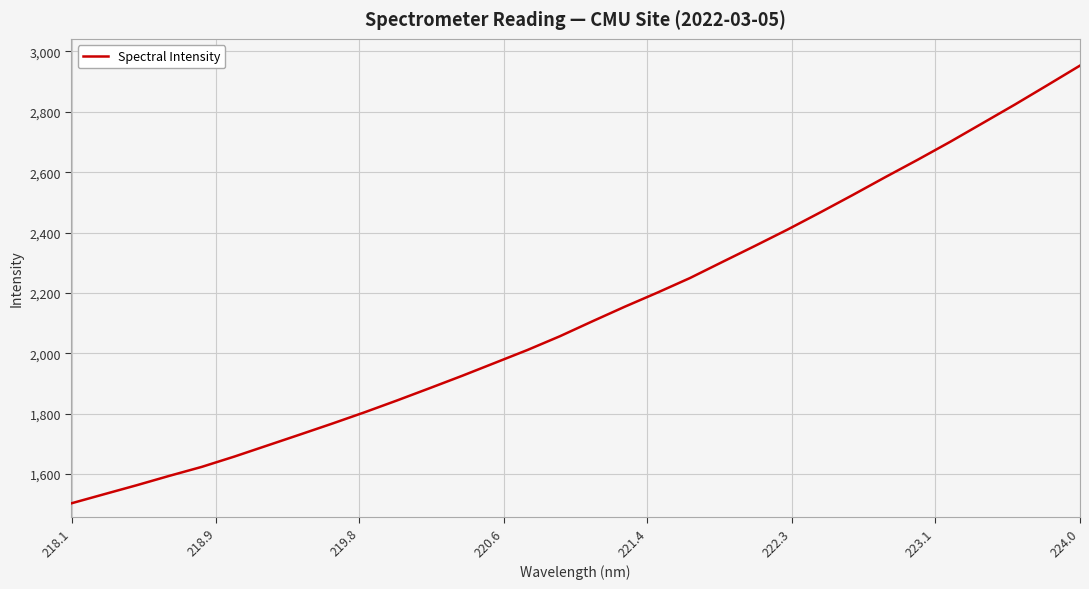

What is the difference between the maximum and minimum values?

1450.1